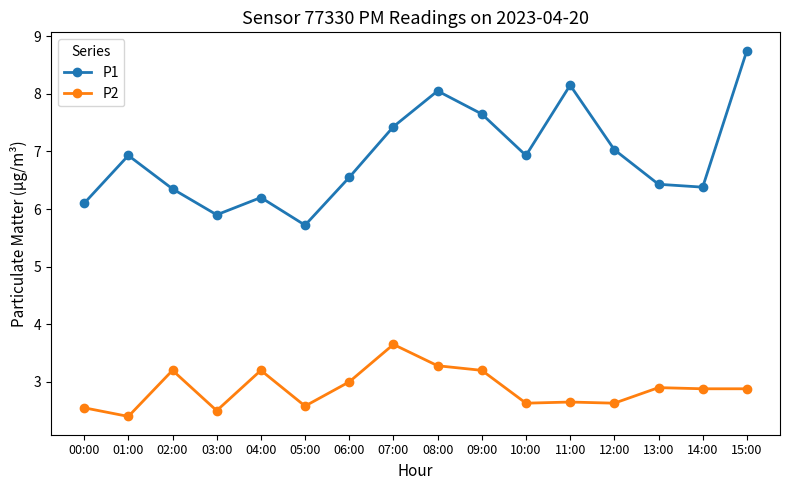

True or false: P2 and P1 cross at least once.

False